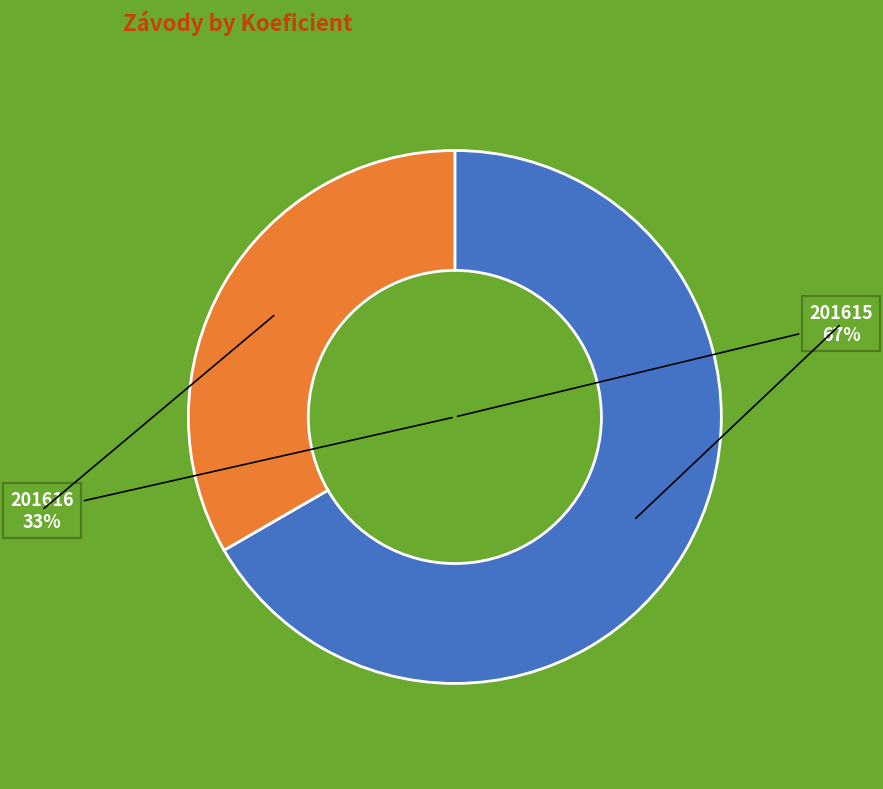

Is 201616 the majority of the pie?

No